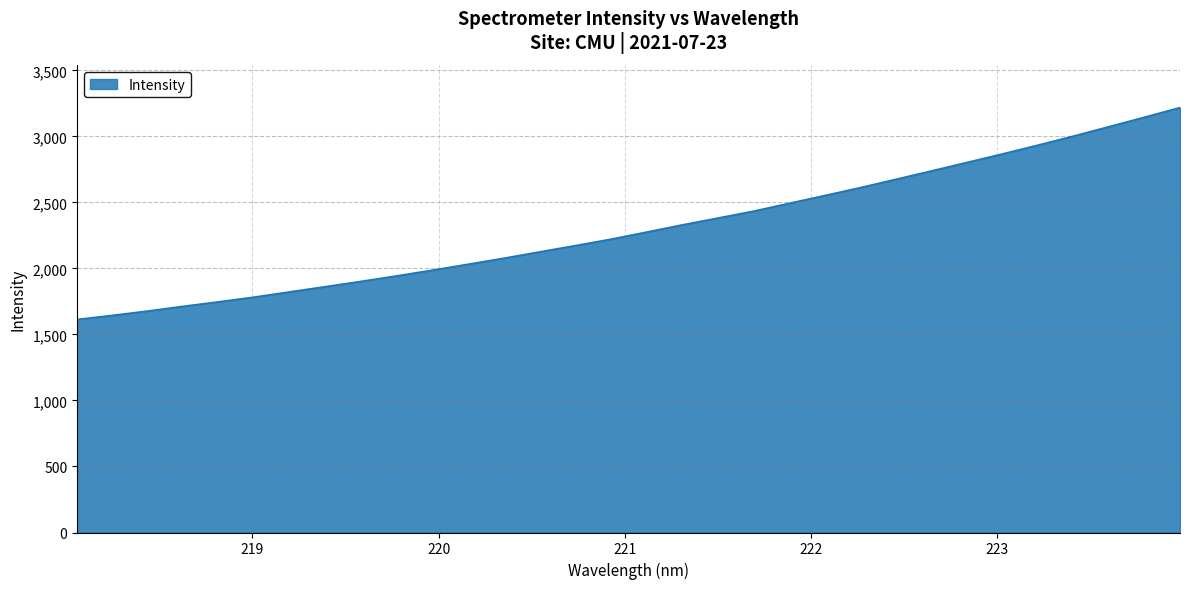

True or false: the data has more than 2 interior local peaks.

False